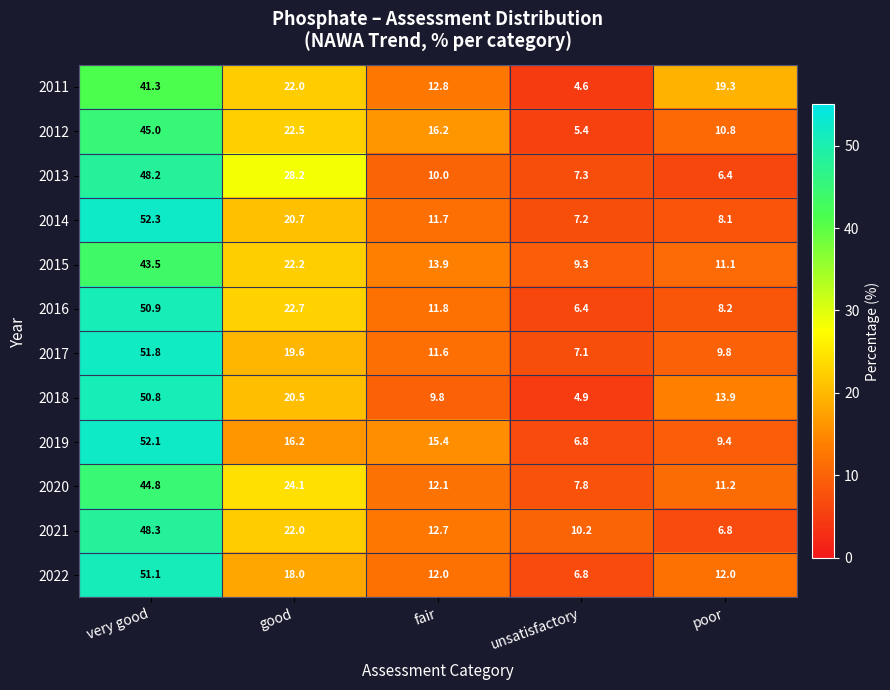

The value of 2018 at good is 9.2. True or false?

False